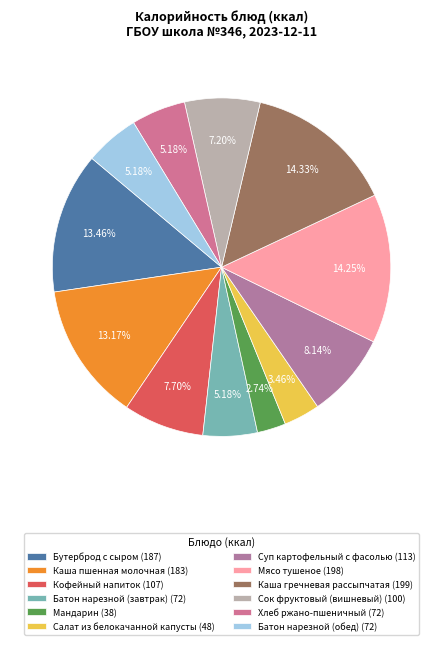

How many slices are in this pie chart?

12